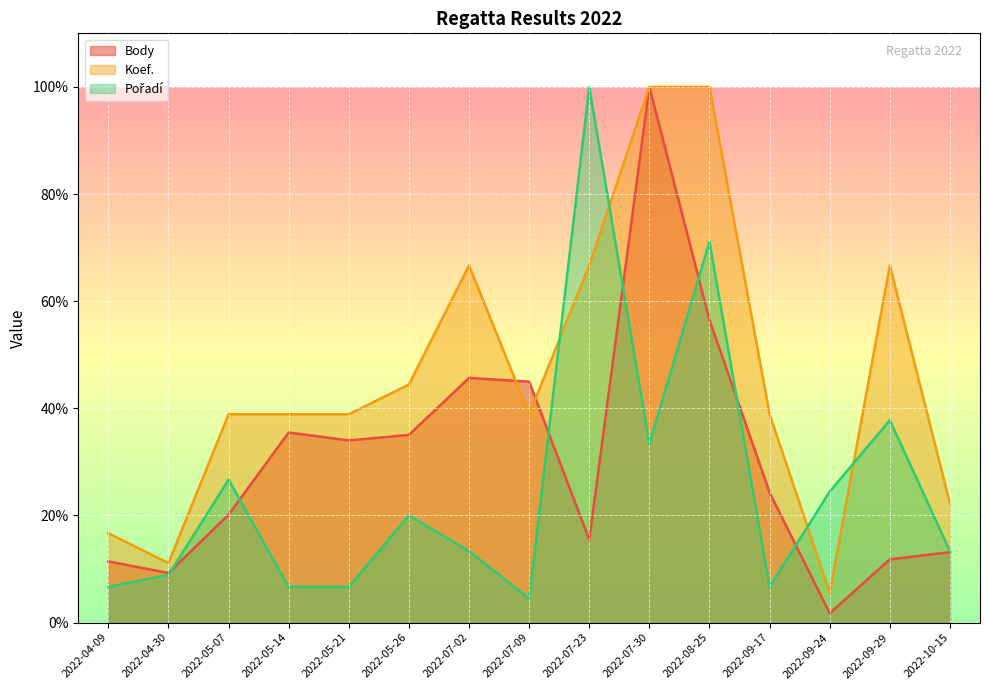

Reading left to right, what are all the values shown in this chart?

Body: 11.4	9.3	20.1	35.5	34.0	35.0	45.7	45.0	15.5	100.0	56.5	24.3	1.7	11.8	13.1
Koef.: 16.7	11.1	38.9	38.9	38.9	44.4	66.7	38.9	66.7	100.0	100.0	38.9	5.6	66.7	22.2
Pořadí: 6.7	8.9	26.7	6.7	6.7	20.0	13.3	4.4	100.0	33.3	71.1	6.7	24.4	37.8	13.3